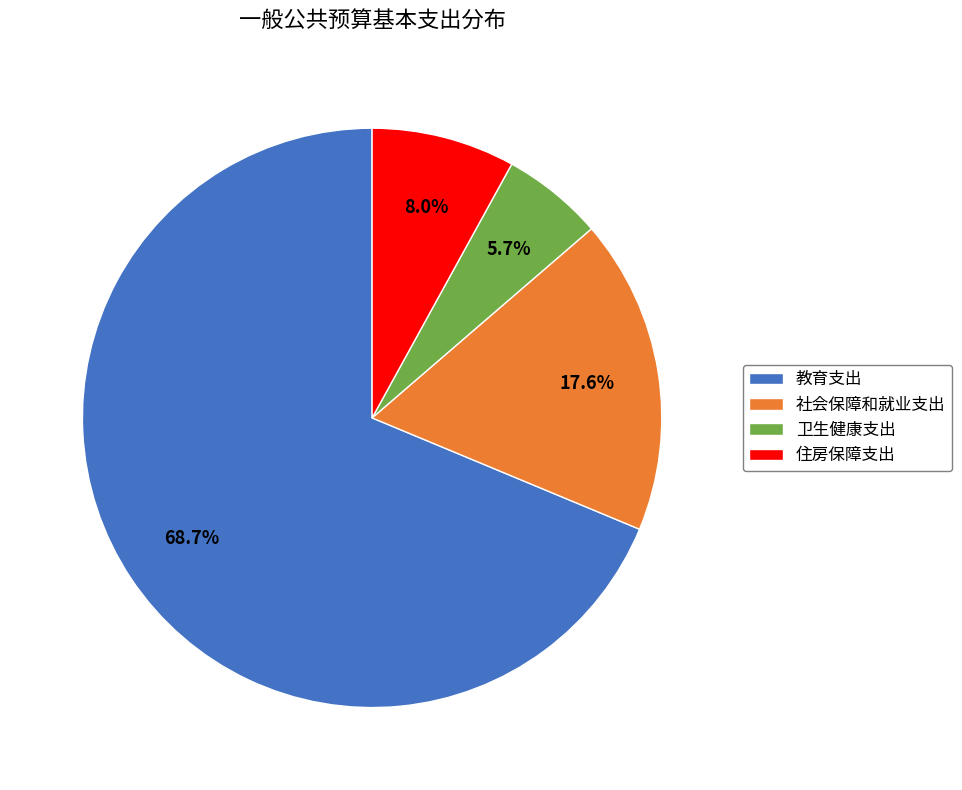

What is the majority slice?

教育支出